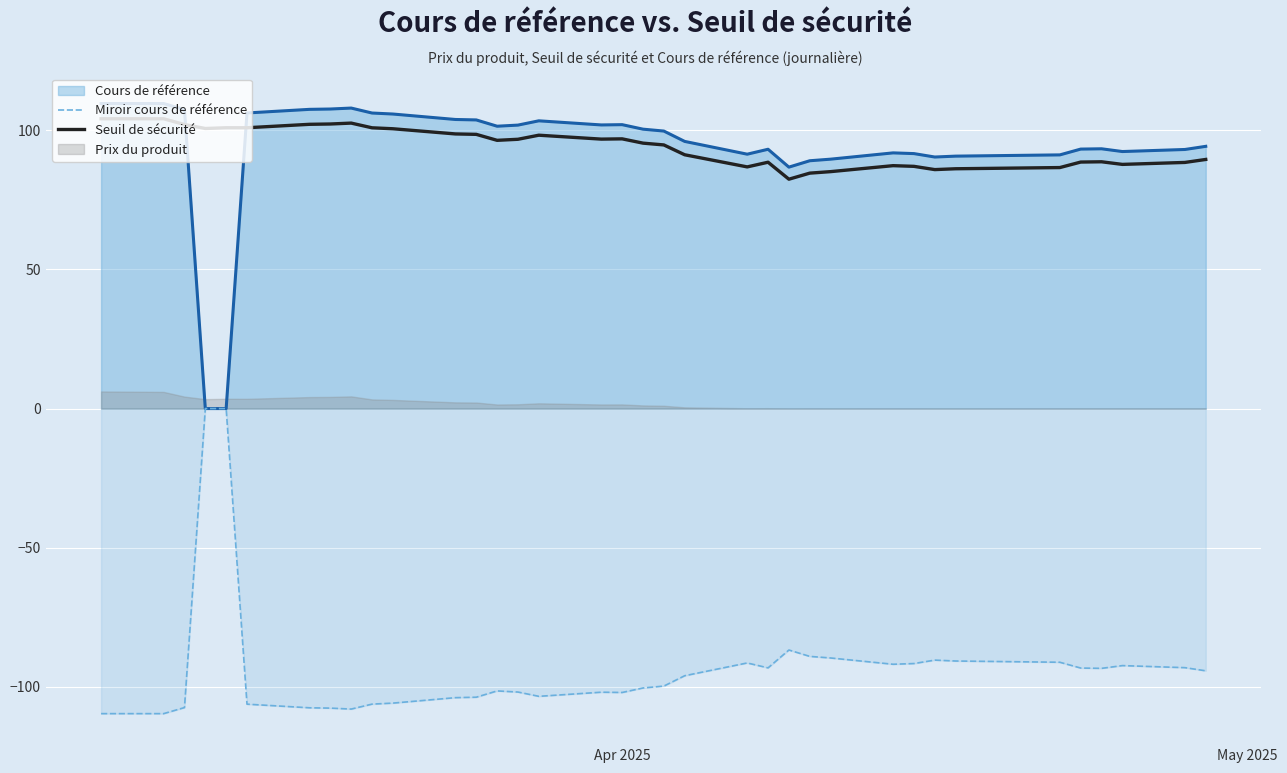

What is the highest value of the Seuil de sécurité series?

104.1